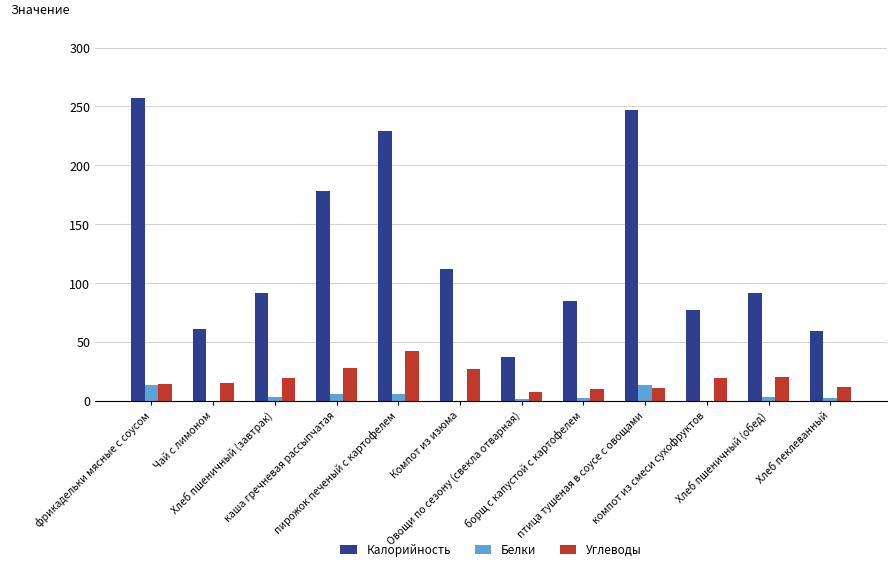

What is the maximum value shown in the chart?

257.0